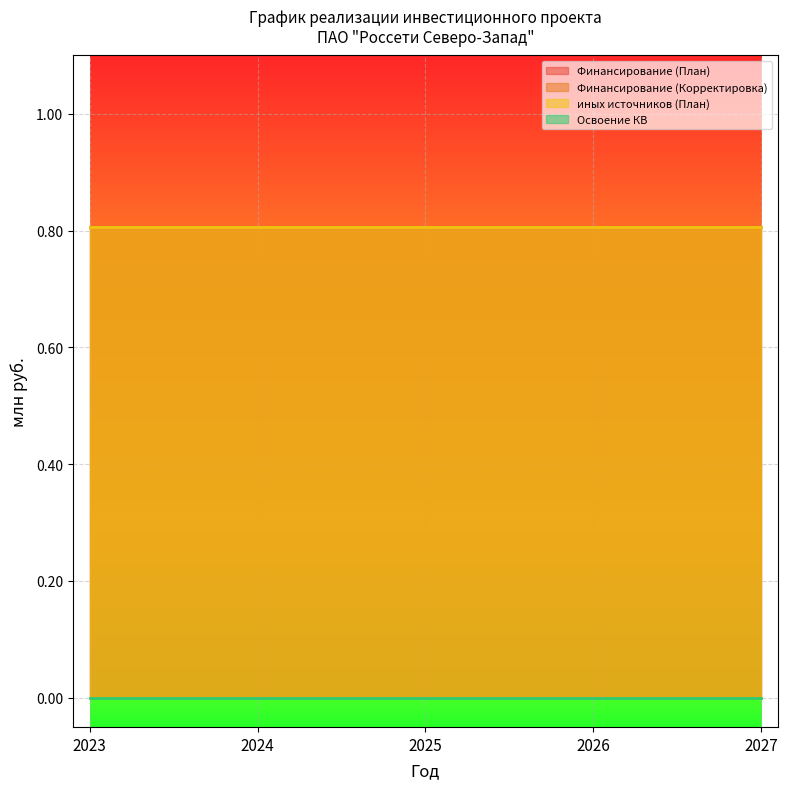

True or false: Освоение КВ and Финансирование (Корректировка) intersect in this chart.

False